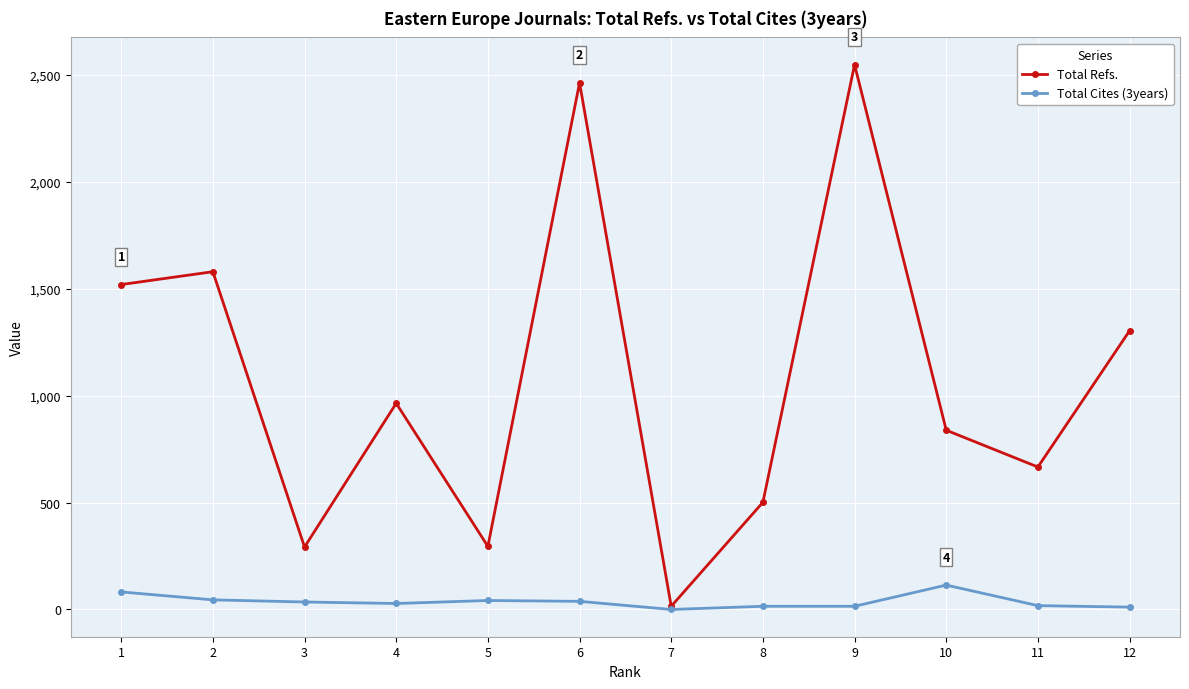

What is the maximum value shown in the chart?

2547